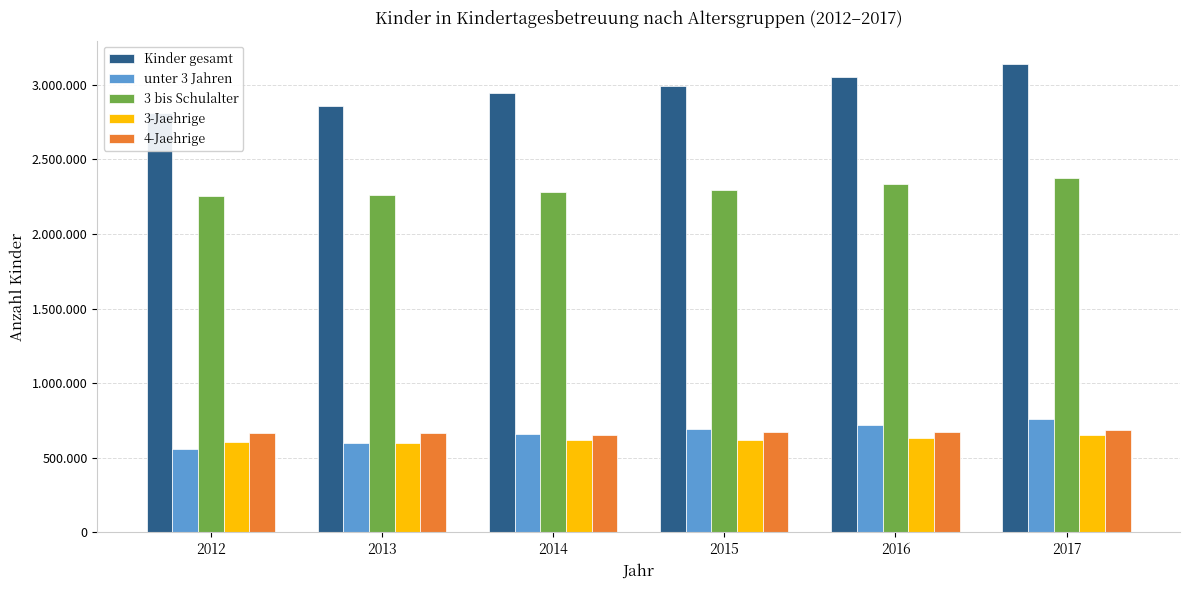

Does the chart contain any negative values?

No